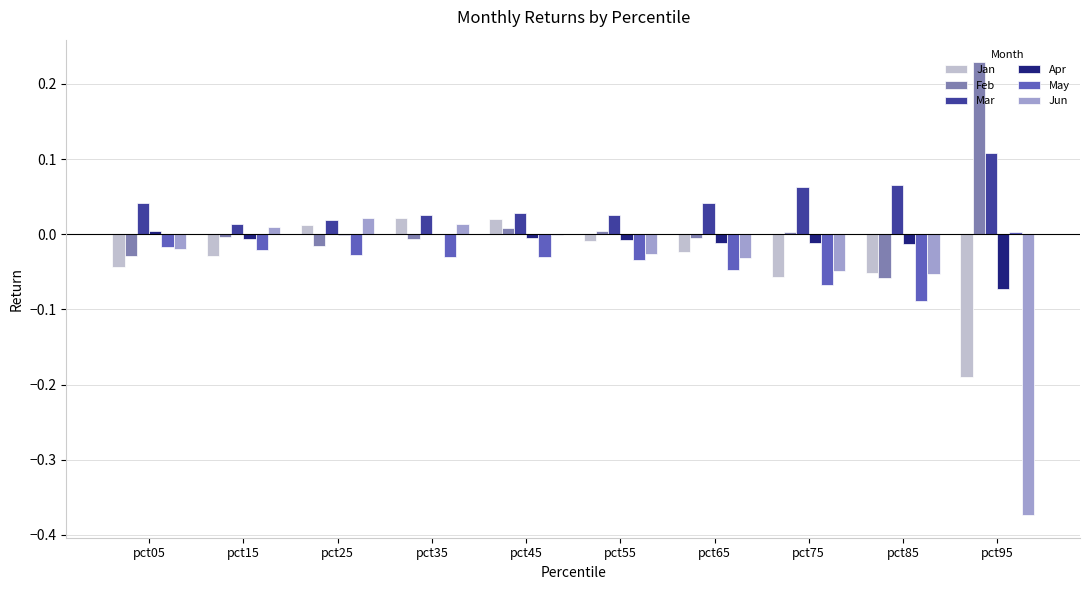

The May series shows -0.0 at pct35. True or false?

True